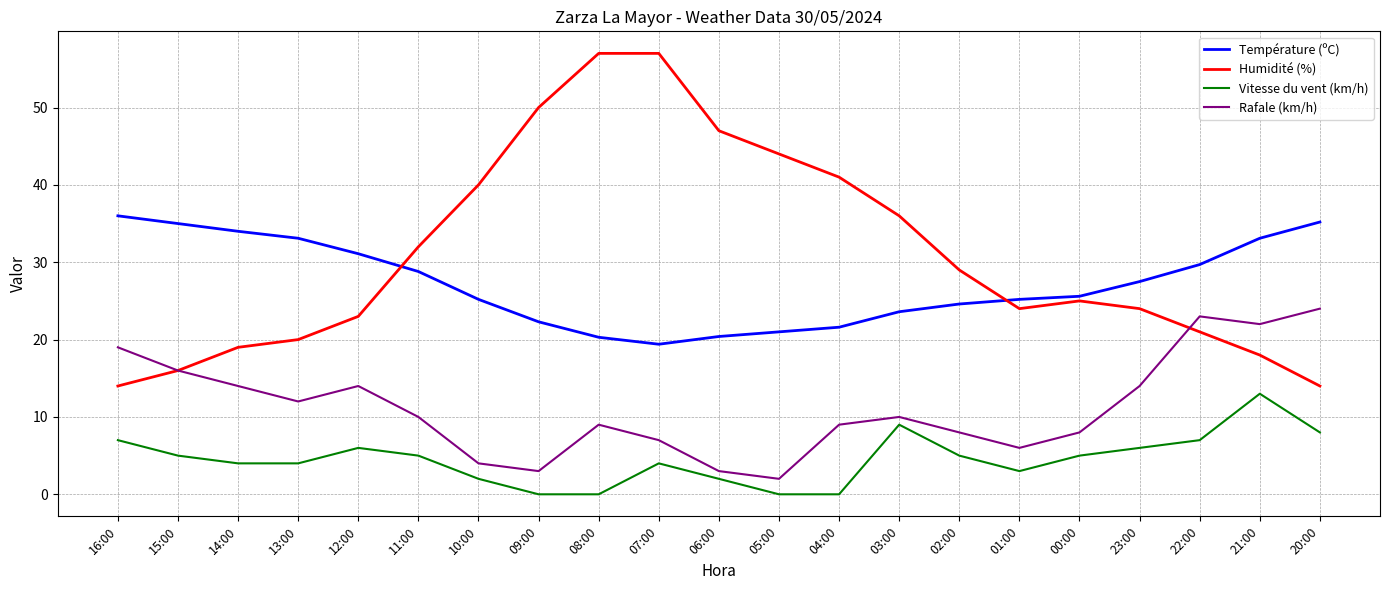

What is the spread (max minus min) of values at 12:00?

25.1